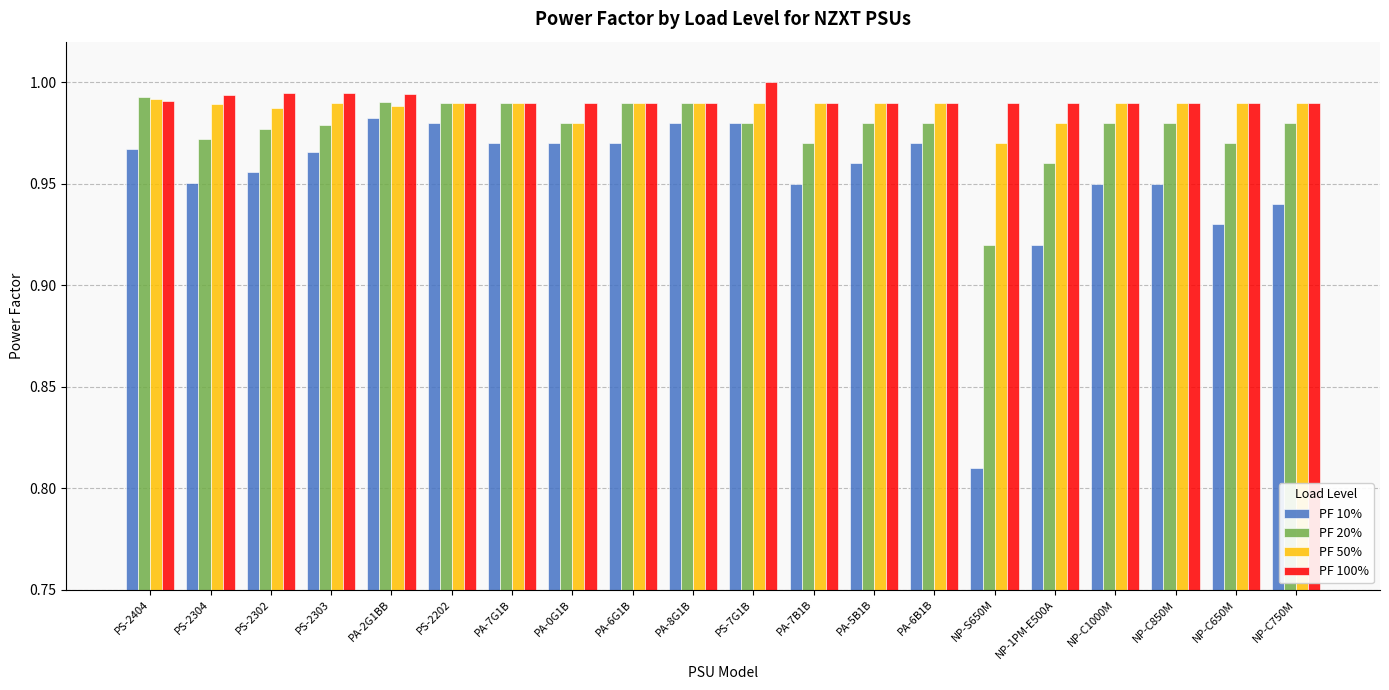

What are all the series names shown in the legend?

PF 10%, PF 20%, PF 50%, PF 100%